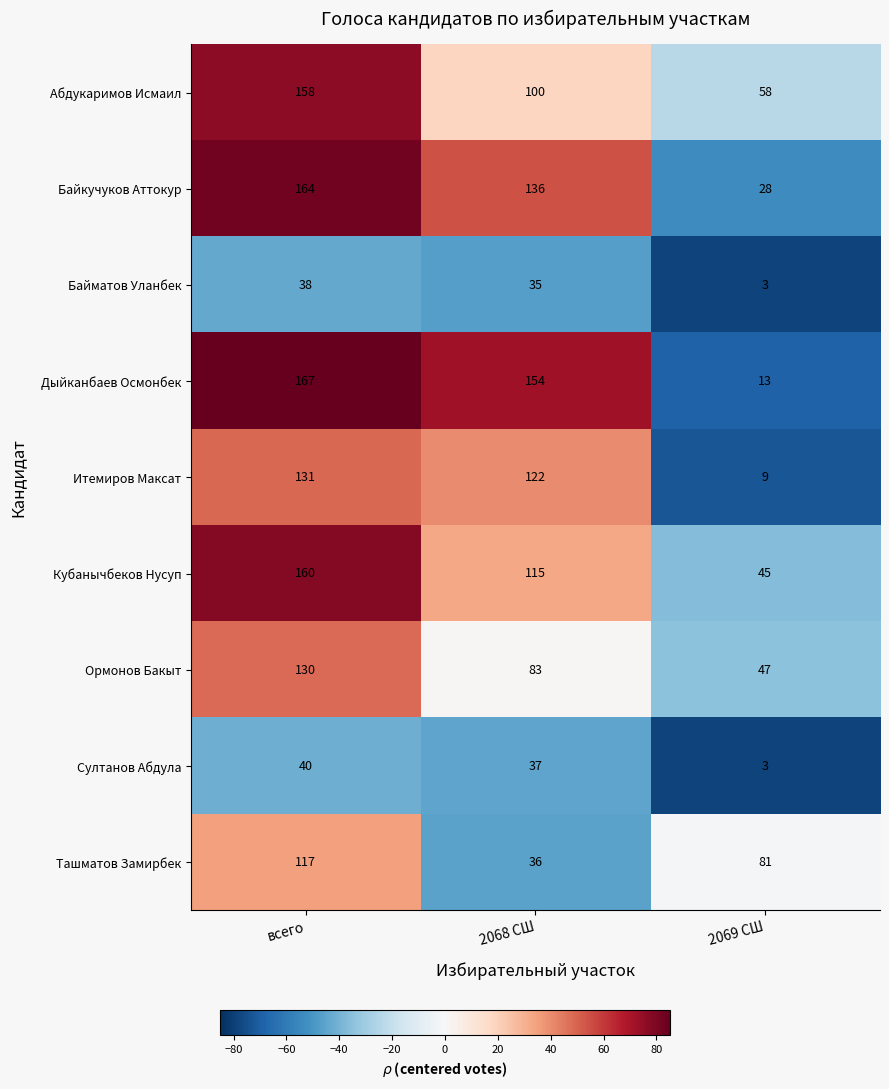

What is the minimum value shown in the chart?

3